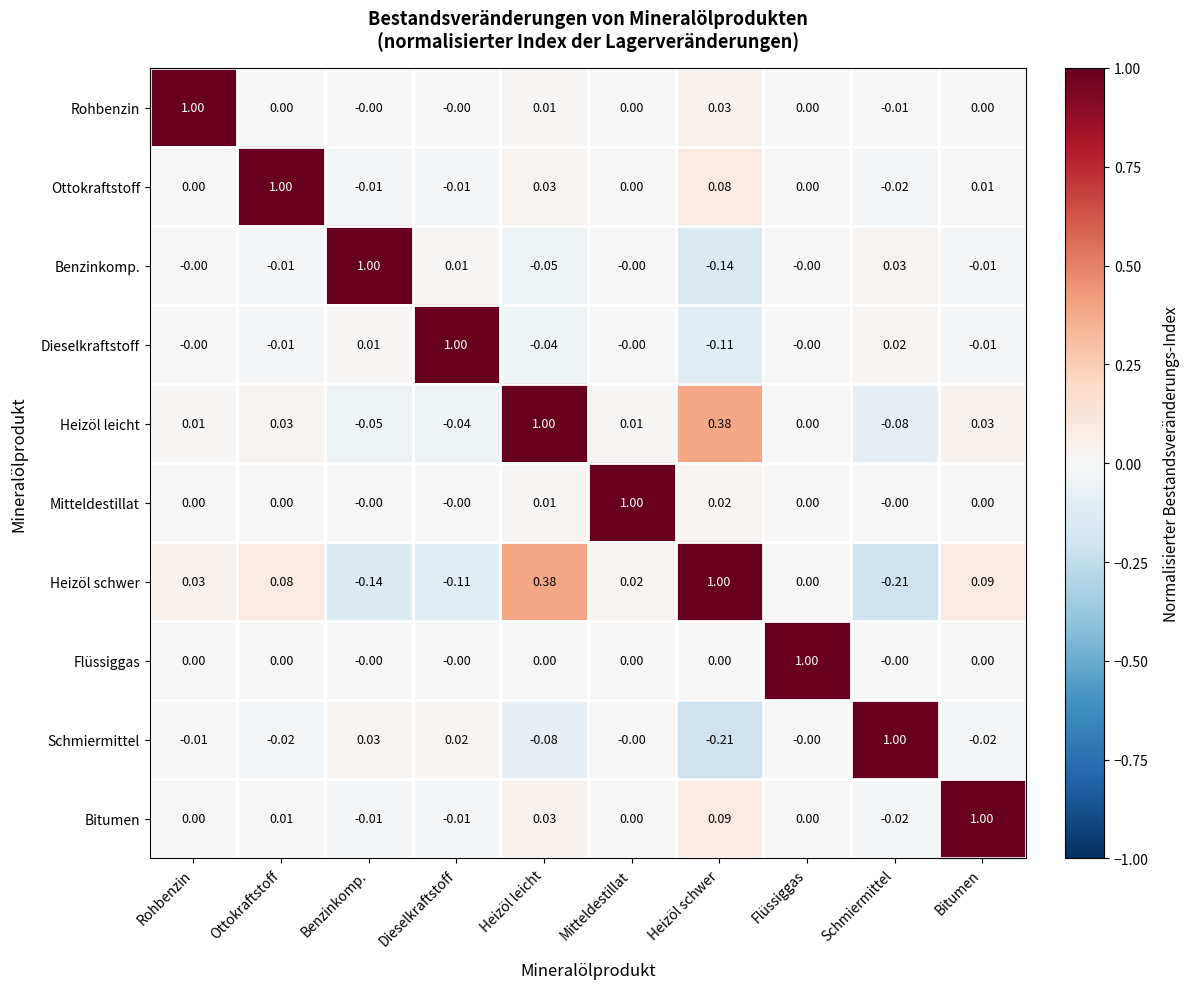

At Heizöl schwer, list the series in order from smallest to largest.

Schmiermittel, Benzinkomp., Dieselkraftstoff, Flüssiggas, Mitteldestillat, Rohbenzin, Ottokraftstoff, Bitumen, Heizöl leicht, Heizöl schwer